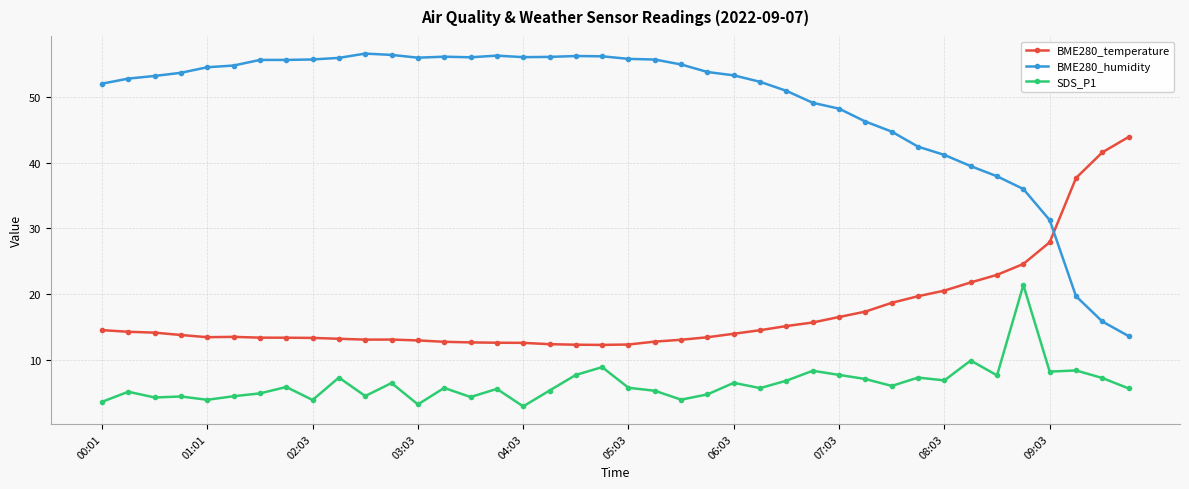

What is the value of the SDS_P1 point at the 25th from the left?

6.6